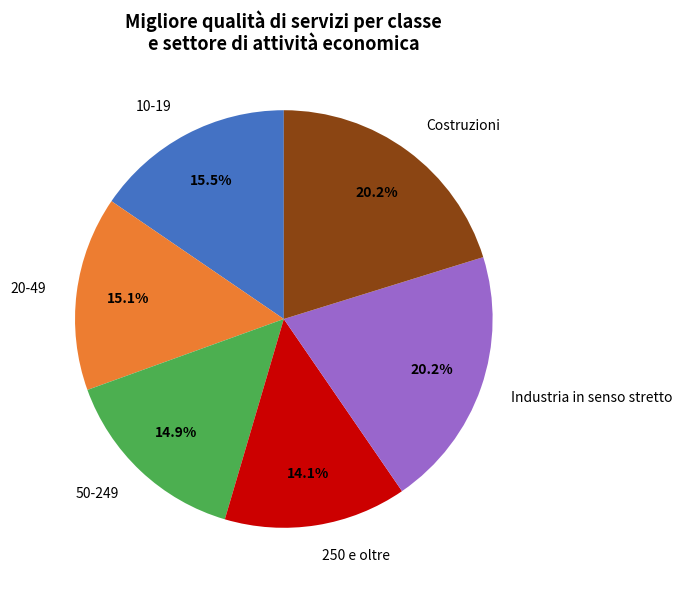

To the nearest percent, what percentage of the pie is 20-49?

15%